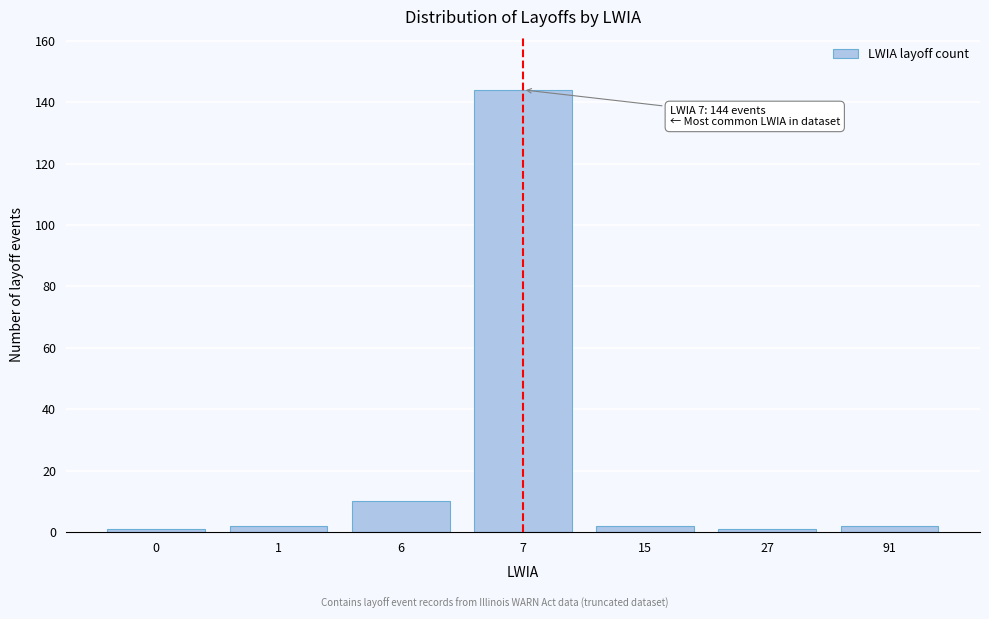

Reading left to right, transcribe all the data shown in this chart.

1	2	10	144	2	1	2